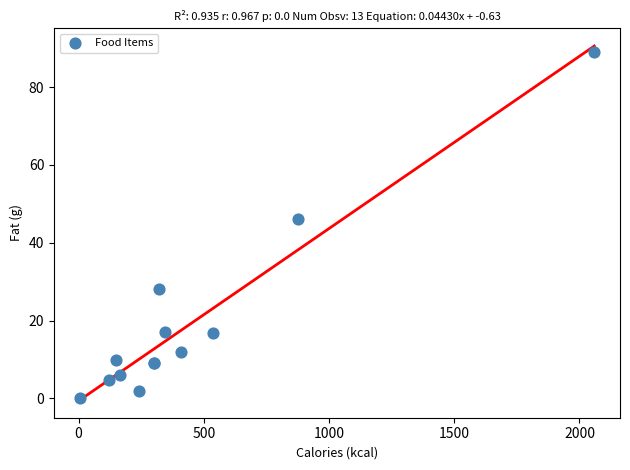

What Y value in the scatter plot is closest to 44?

46.0